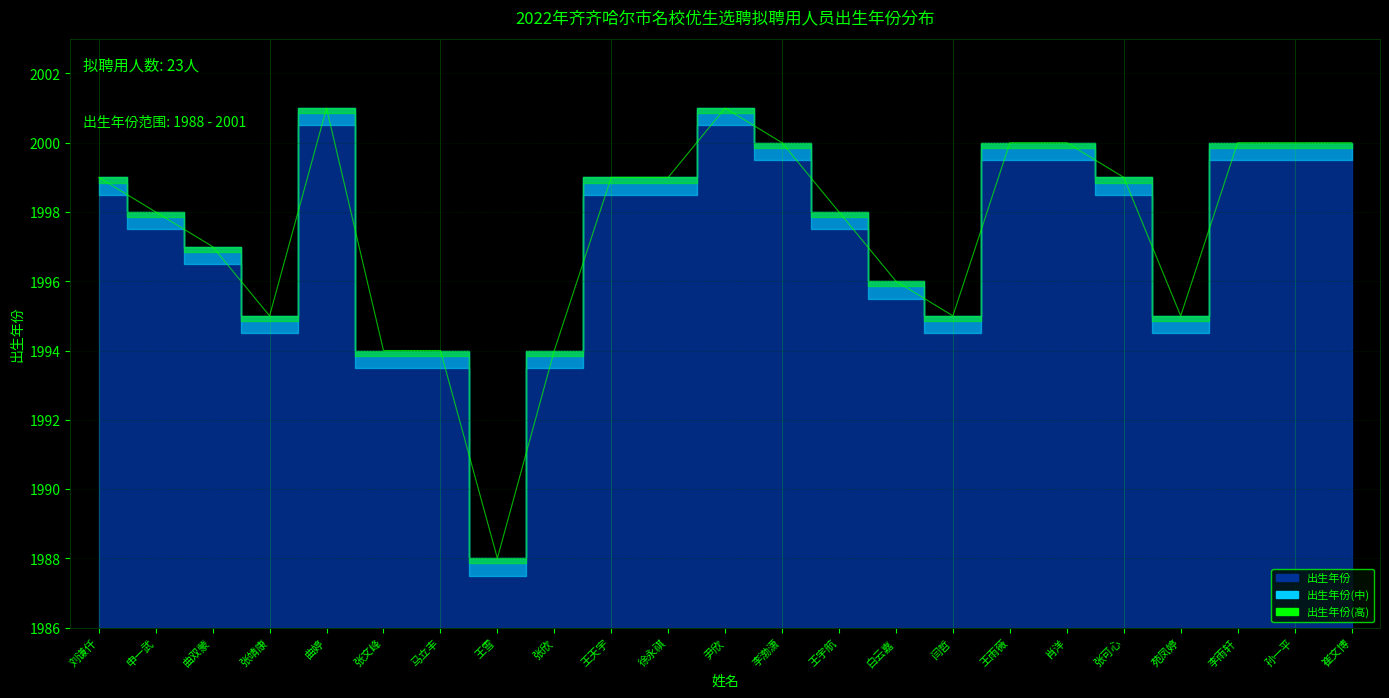

What is the label of the 7th point from the left?

马立丰